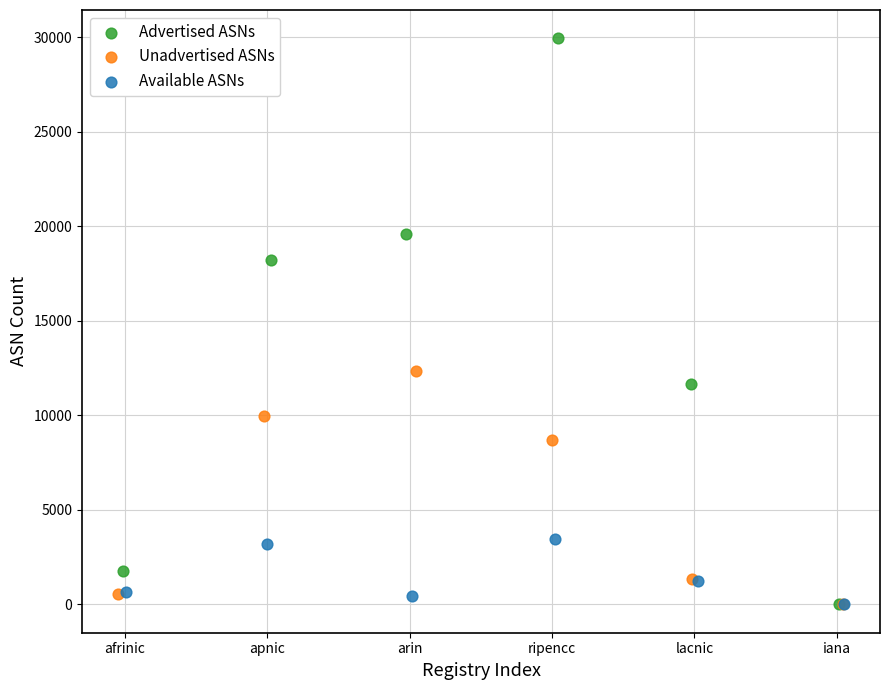

Which series has the widest spread of Y values?

Advertised ASNs